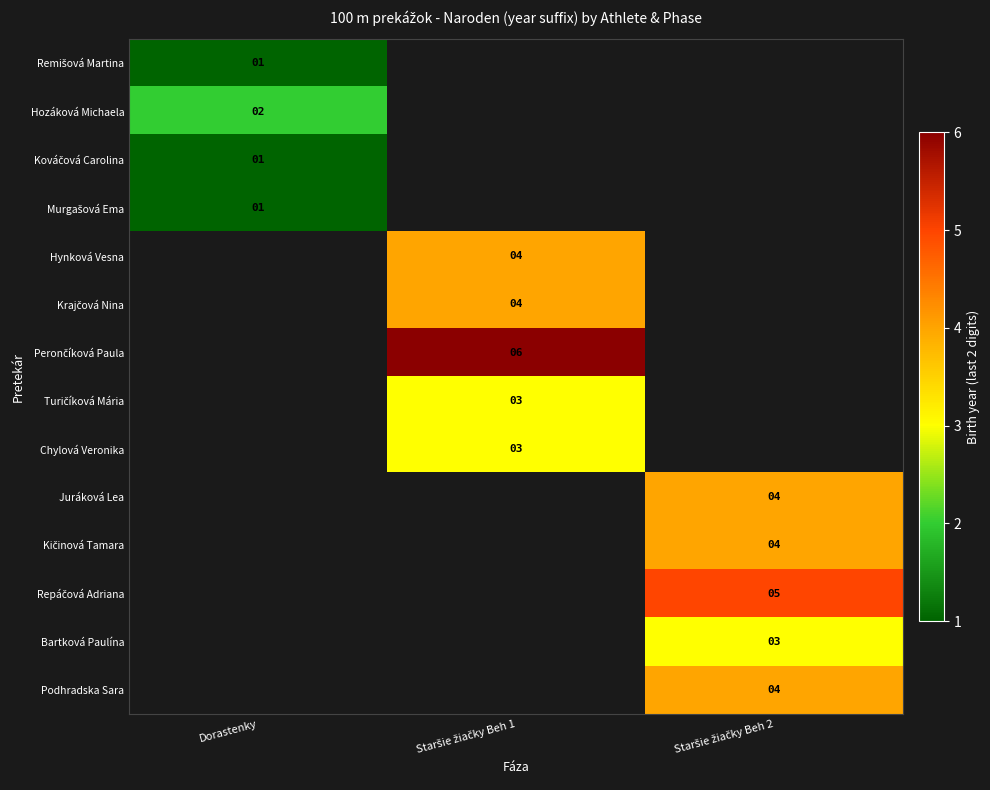

At how many categories does at least one series exceed 3?

2